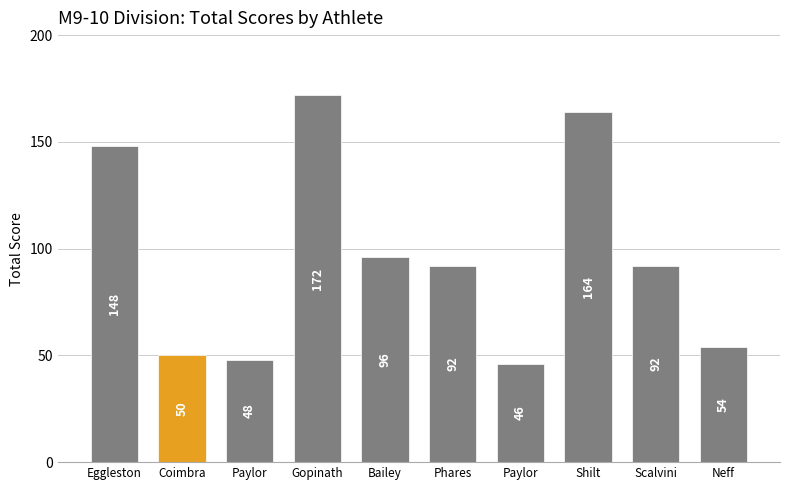

What is the value of the 4th bar from the left?

172